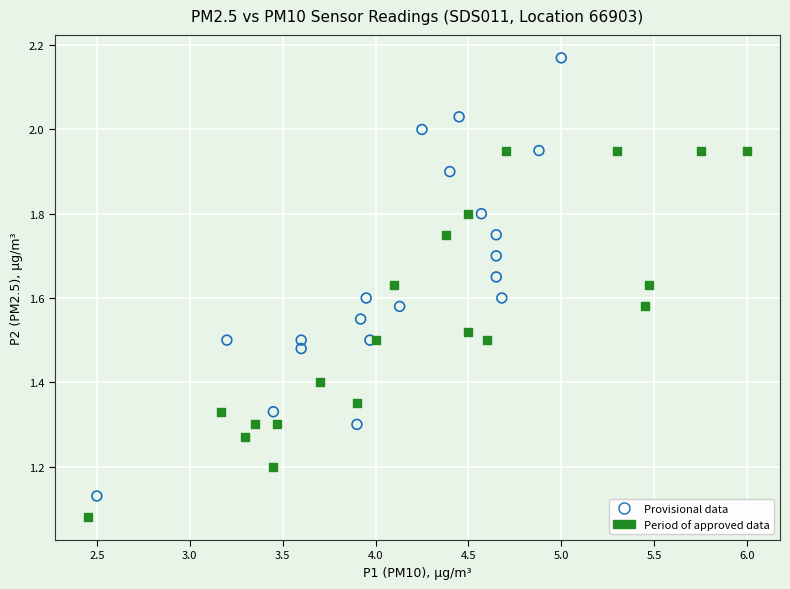

Which series has the largest Y range (max minus min)?

Provisional data